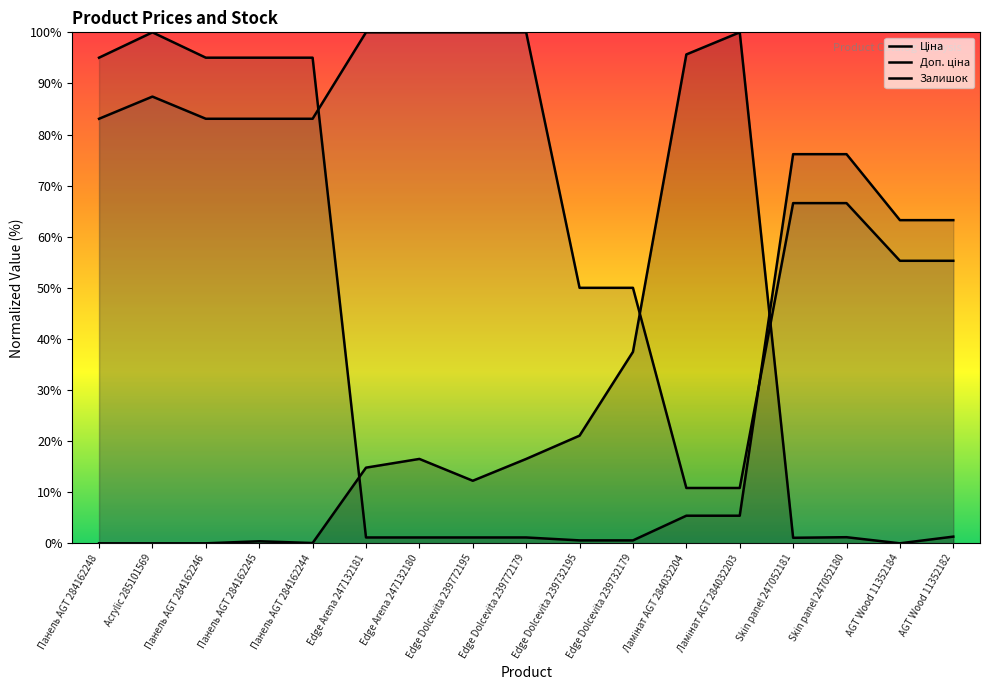

At which label does Залишок reach its peak?

Ламінат AGT 284032203